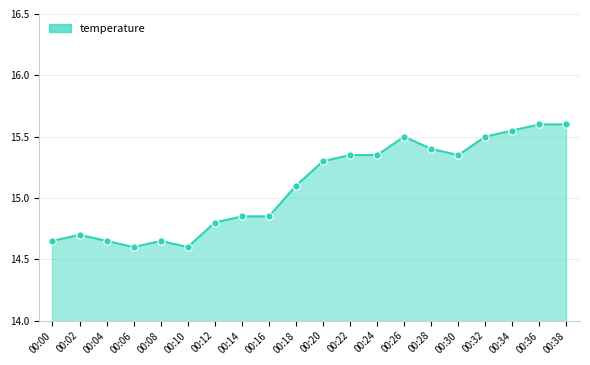

Between 00:00 and 00:06, which is larger?

00:00